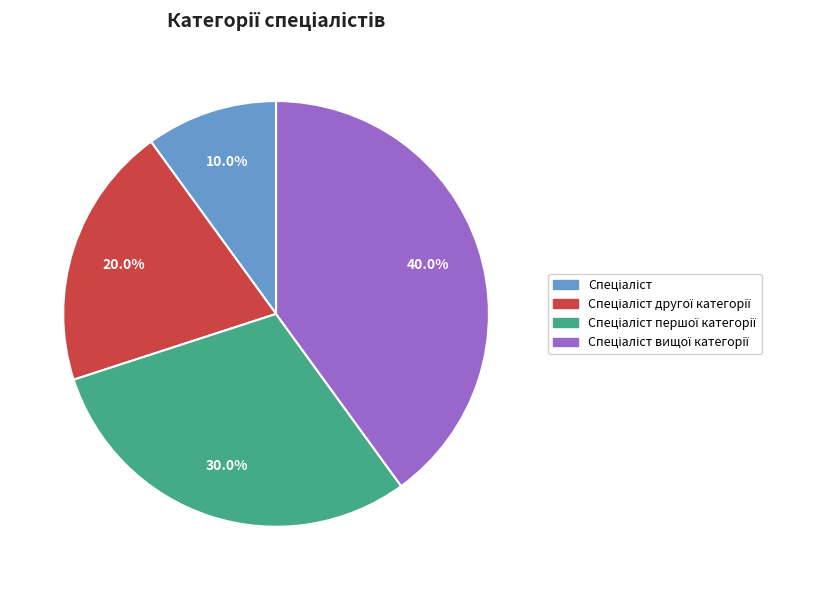

Does any single category account for the majority?

No